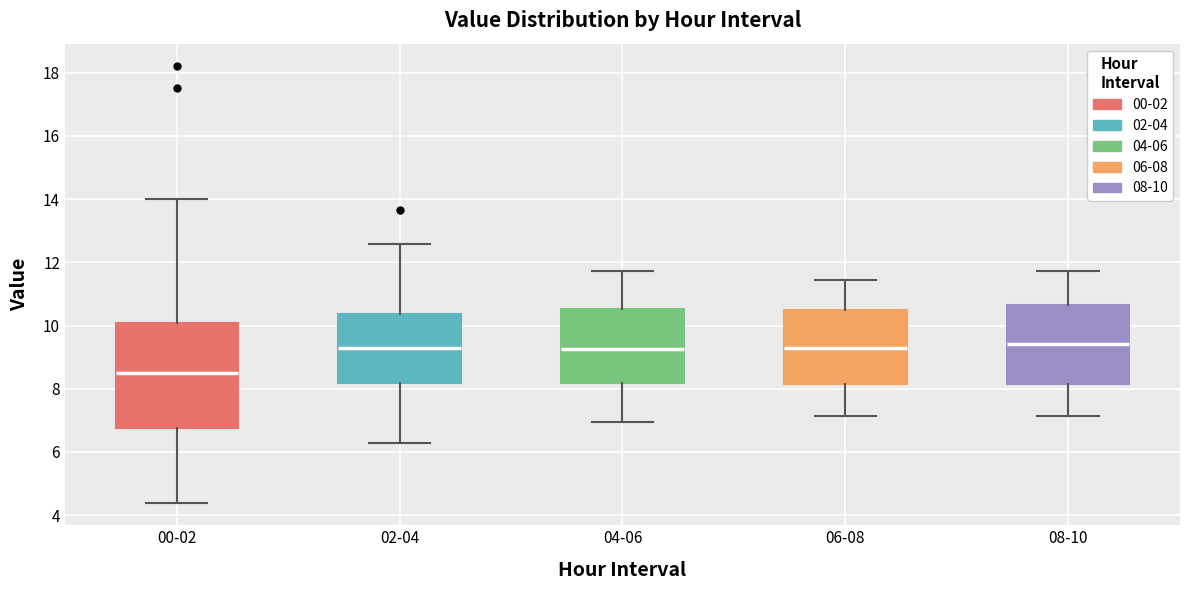

Which box's median line is the lowest?

00-02